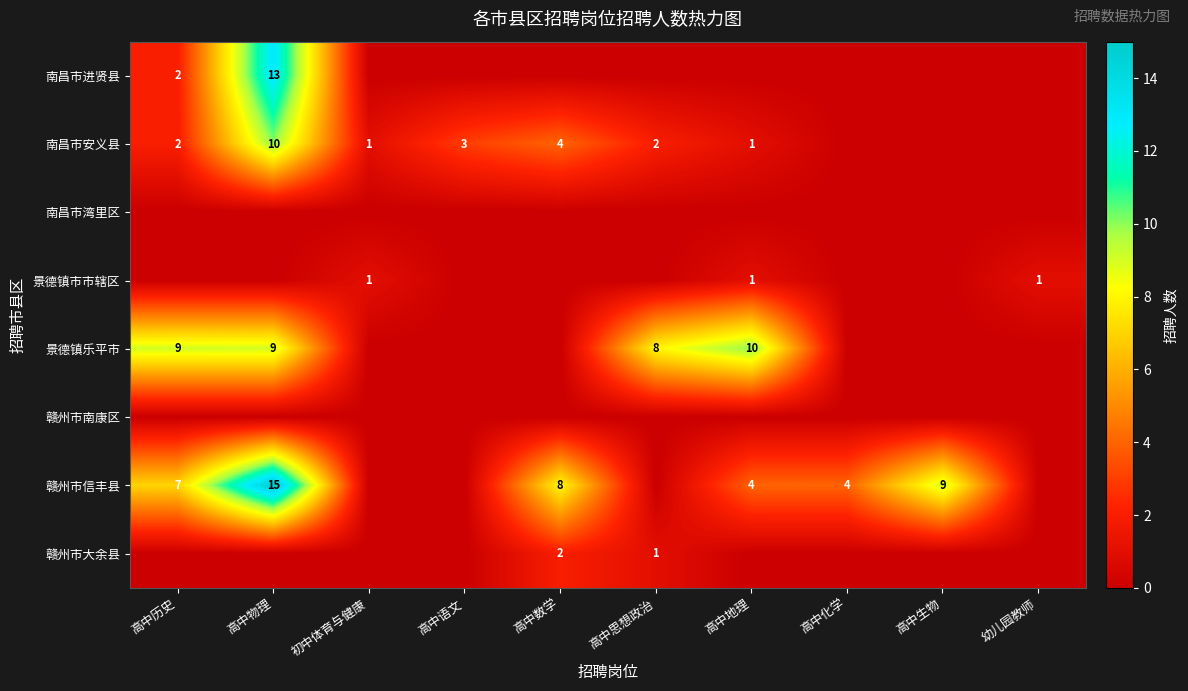

Is it true that 景德镇乐平市 equals 4 at 高中地理?

False